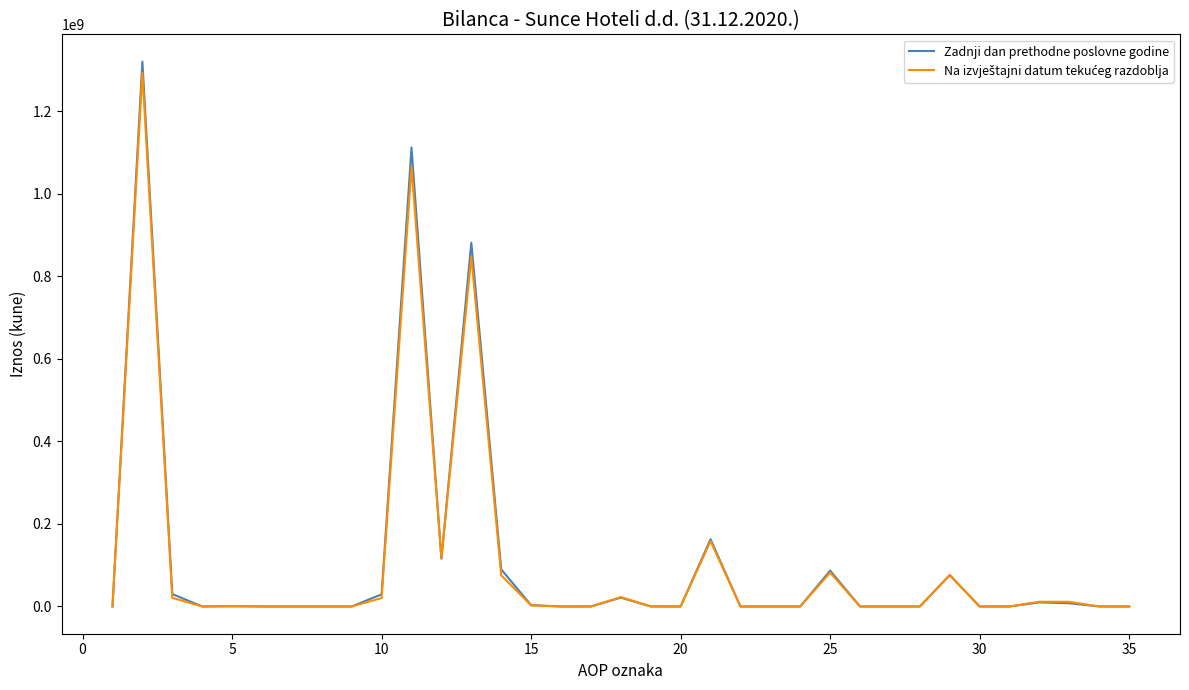

At how many categories does at least one series exceed 538186541?

3